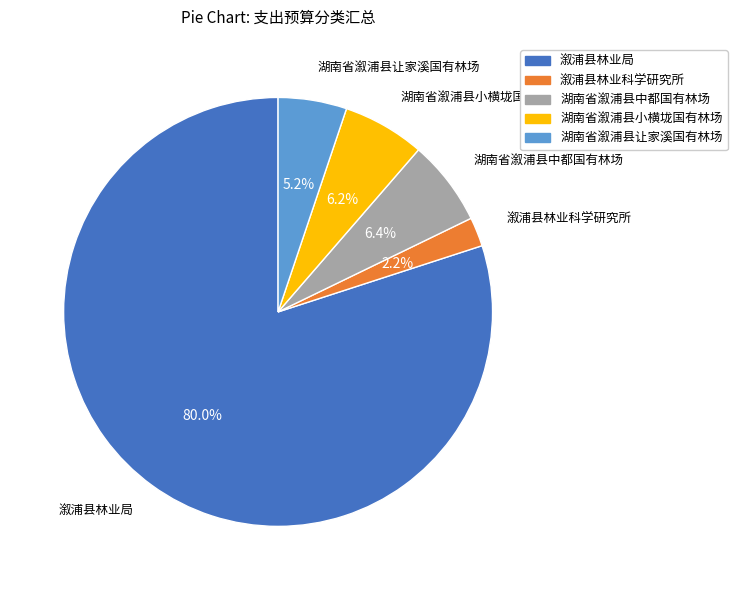

What is the majority slice?

溆浦县林业局